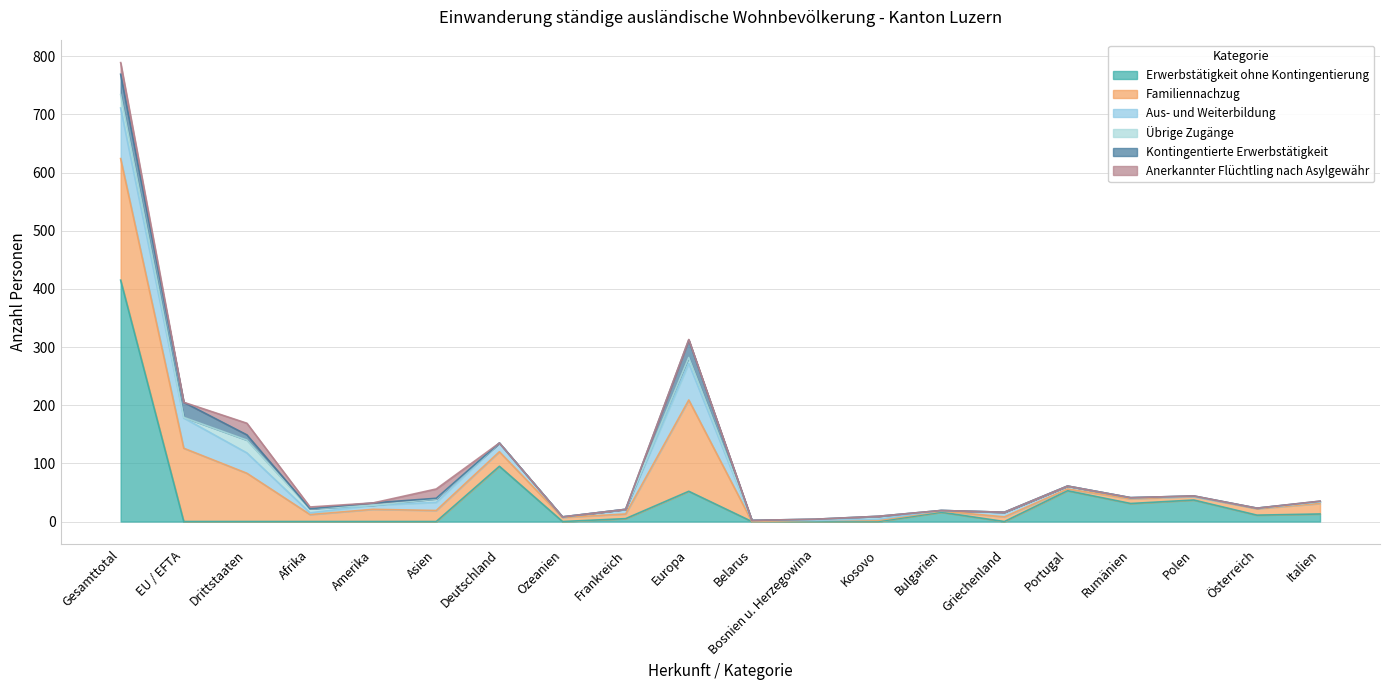

What is the difference between the highest and lowest values at Ozeanien?

7